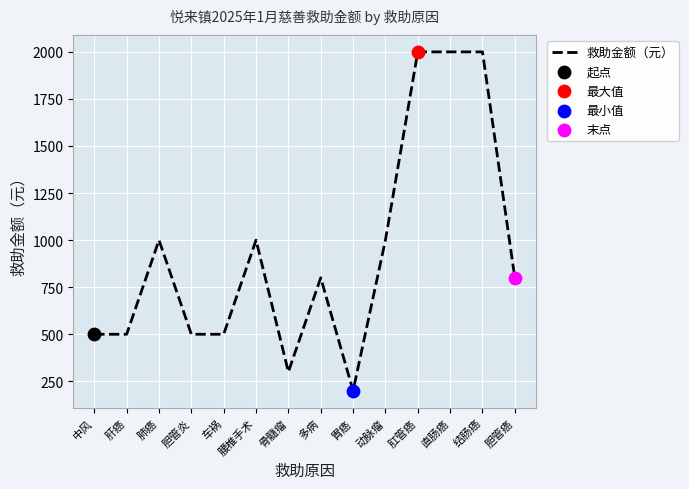

What is the ratio of the value at 中风 to the value at 胆管炎?

1.0